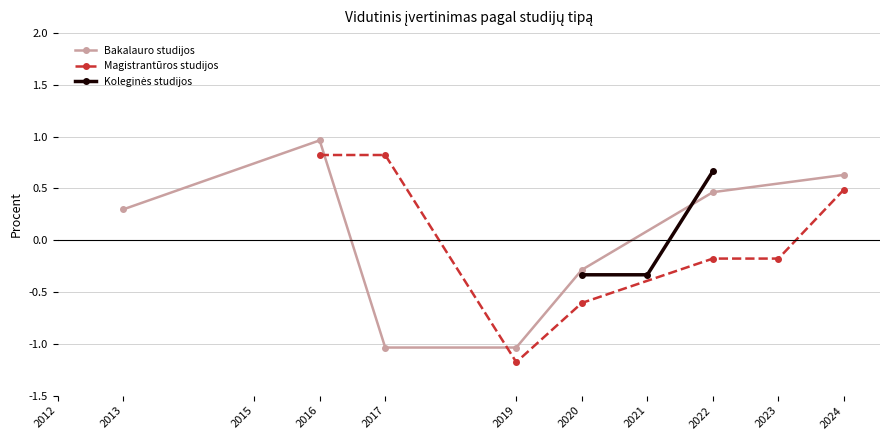

What is the value of the Bakalauro studijos point at the 5th from the left?

-0.3